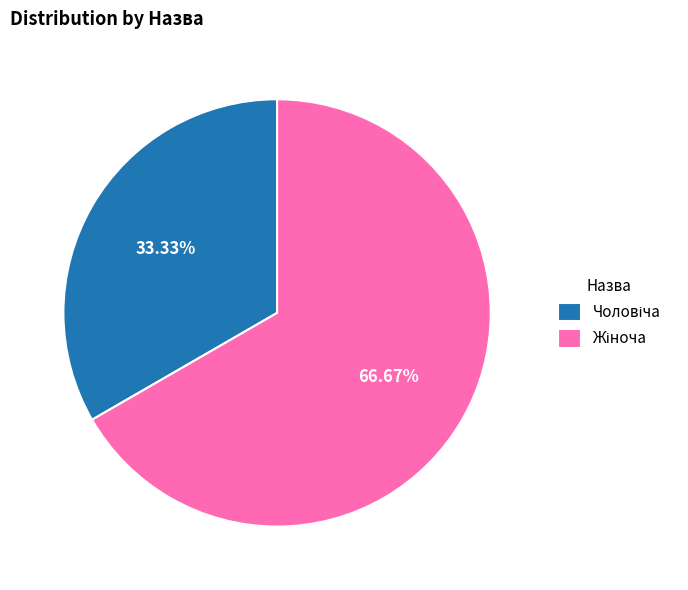

Is there a majority slice in this chart?

Yes